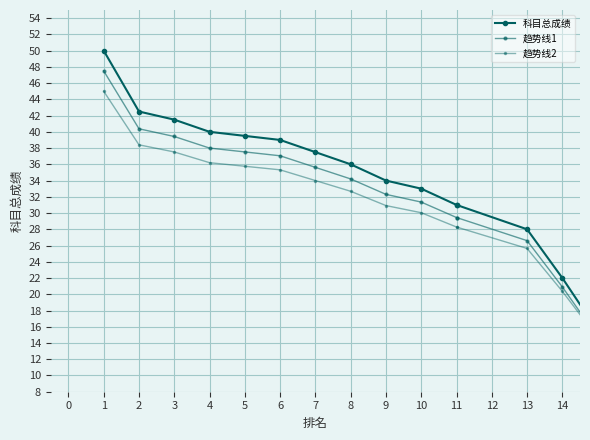

At 3, list the series in order from smallest to largest.

趋势线2, 趋势线1, 科目总成绩